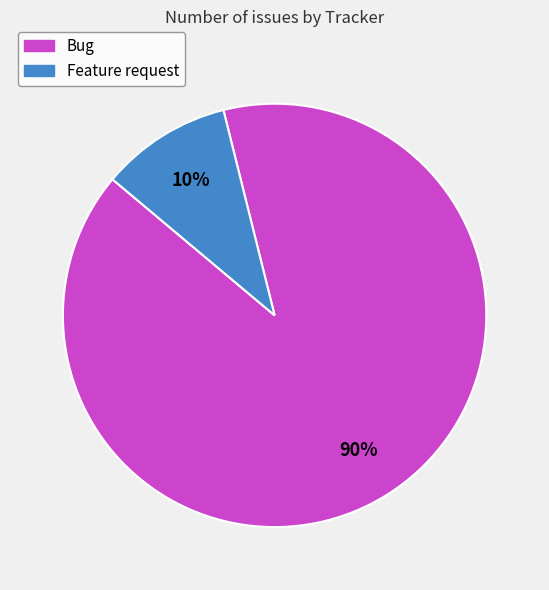

Rank the categories by value from lowest to highest.

Feature request, Bug